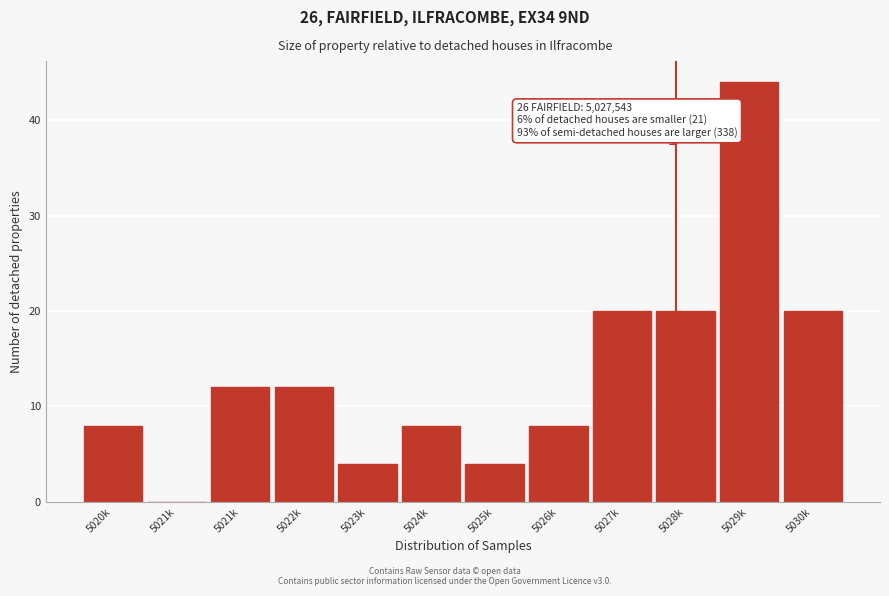

Count the number of categories in the chart.

12